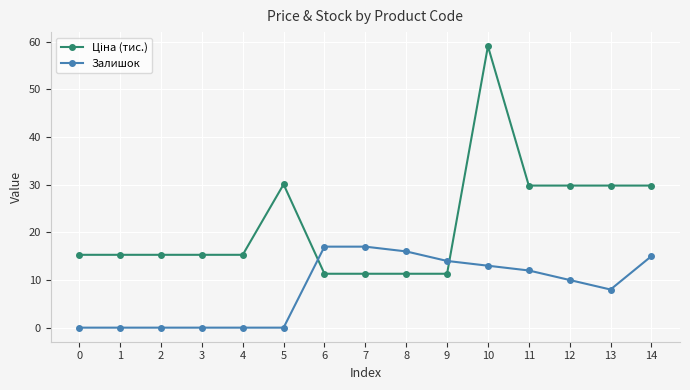

What is the value of the Залишок point at the 11th from the left?

13.0